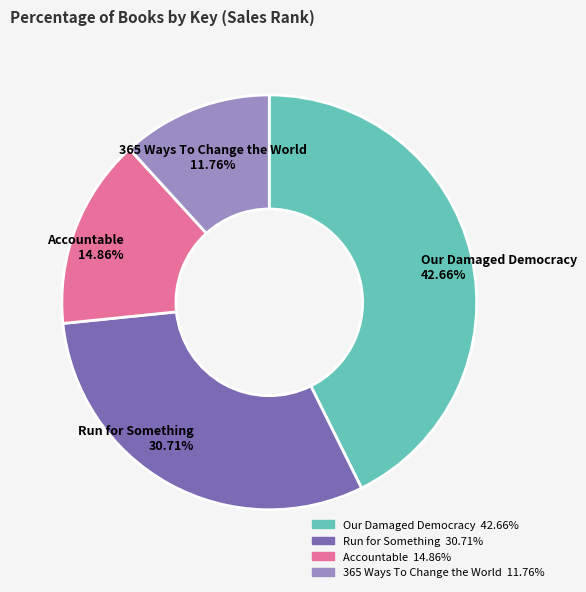

The Our Damaged Democracy slice represents 49% of the pie. True or false?

False